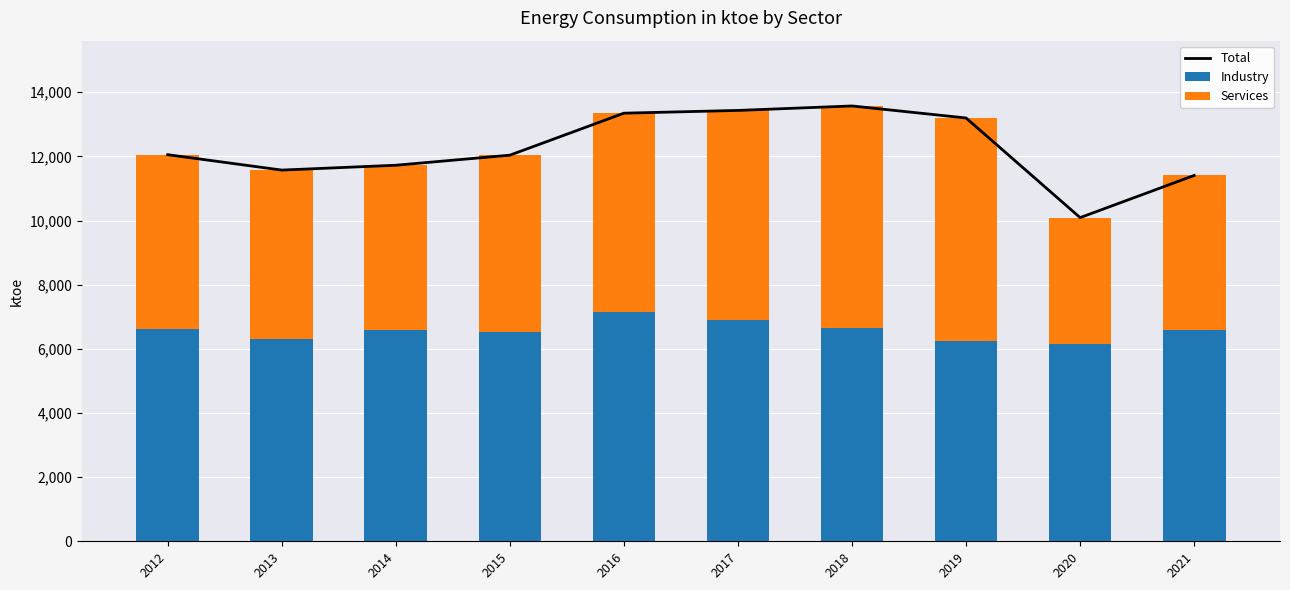

At which label does Total first exceed 12052?

2016